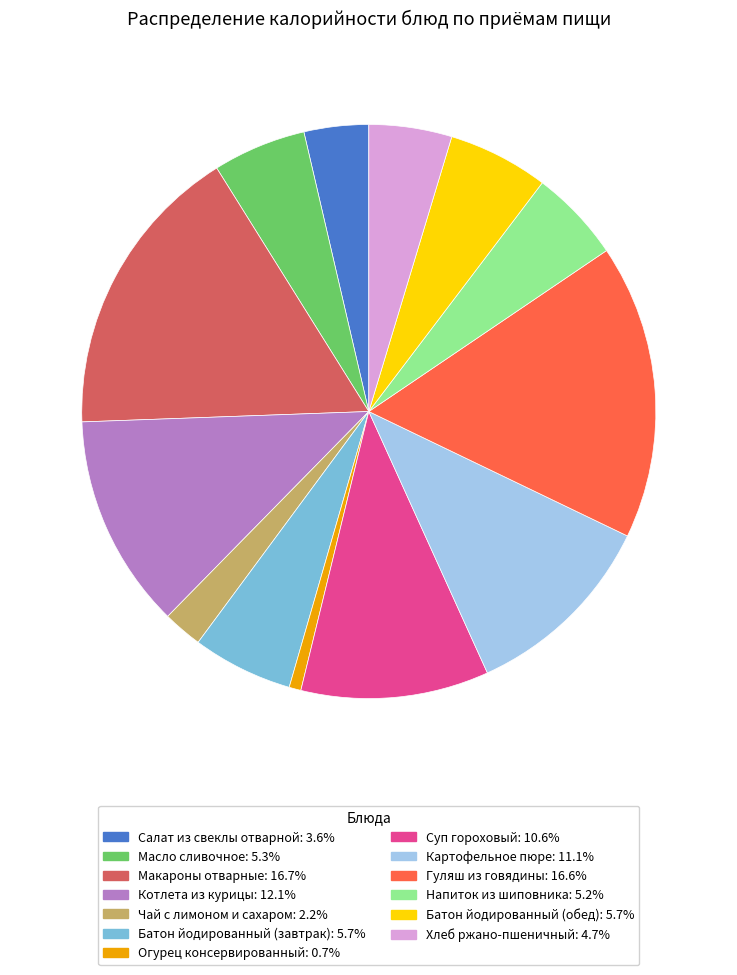

What is the ratio of the value at Макароны отварные to the value at Картофельное пюре?

1.5